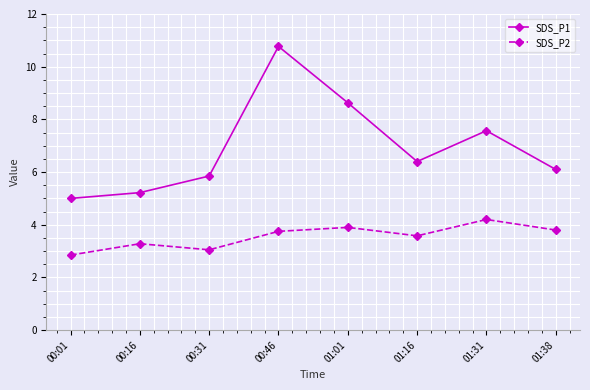

What is the sum of all SDS_P1 values?

55.5